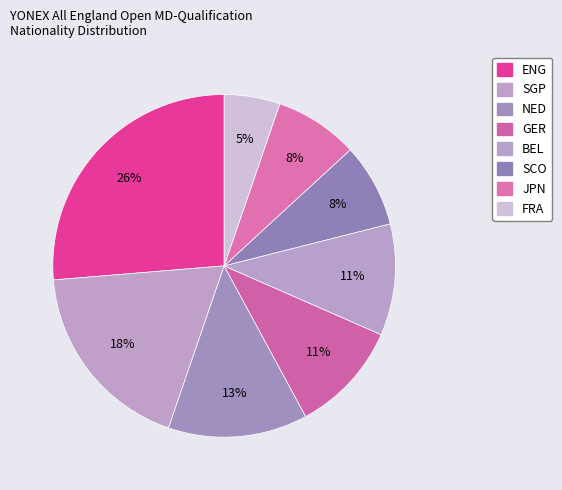

Count the number of slices in the pie.

8